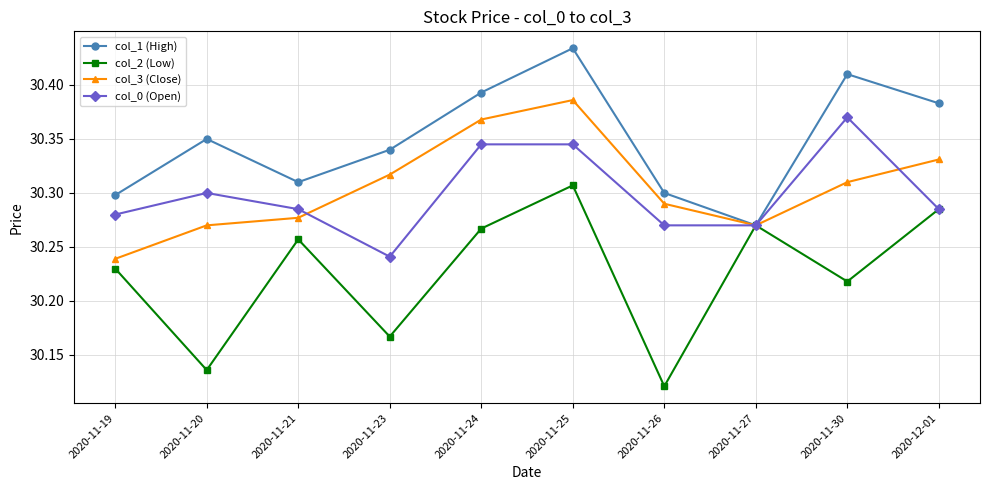

What are all the series names shown in the legend?

col_1 (High), col_2 (Low), col_3 (Close), col_0 (Open)